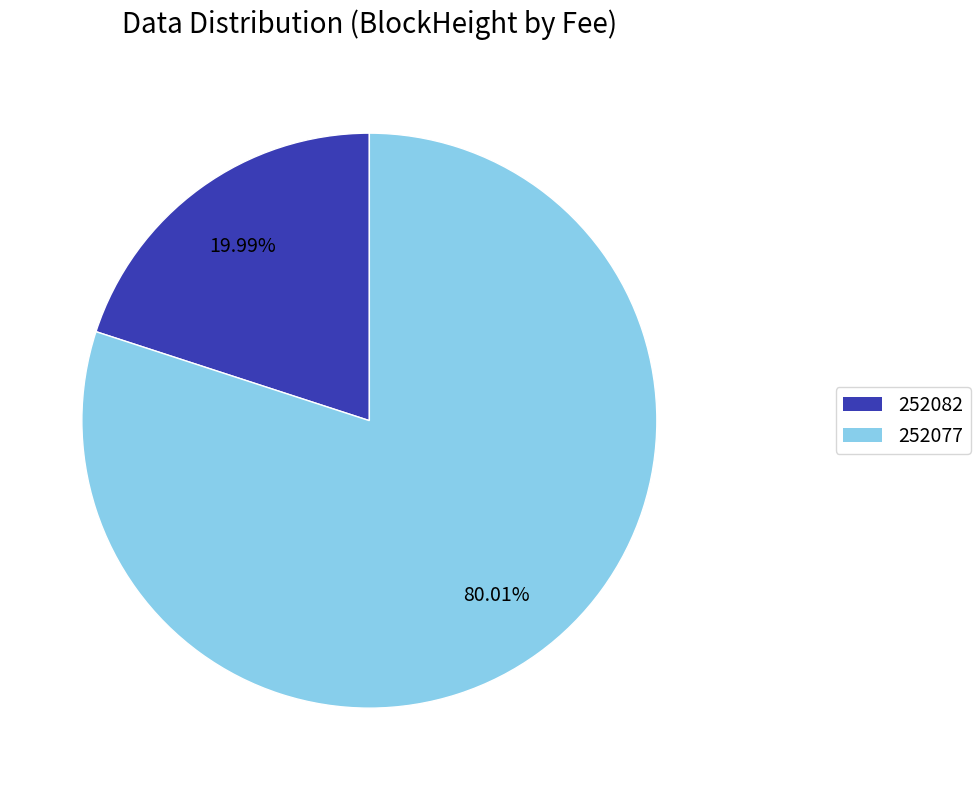

What is the largest slice in the pie chart?

252077